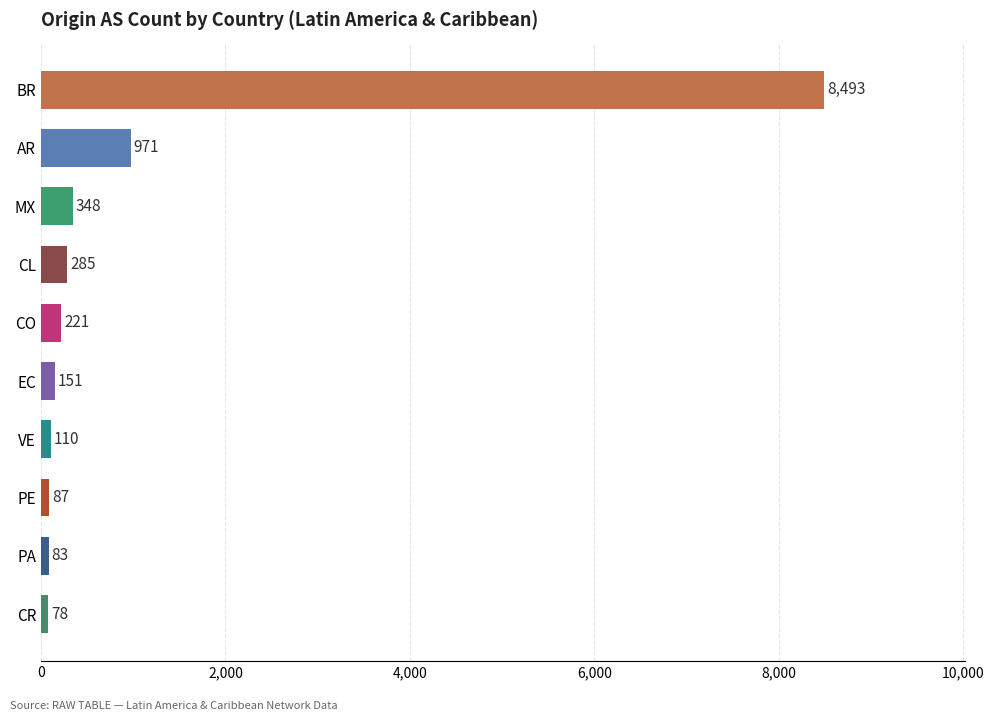

What is the approximate value at CR?

78